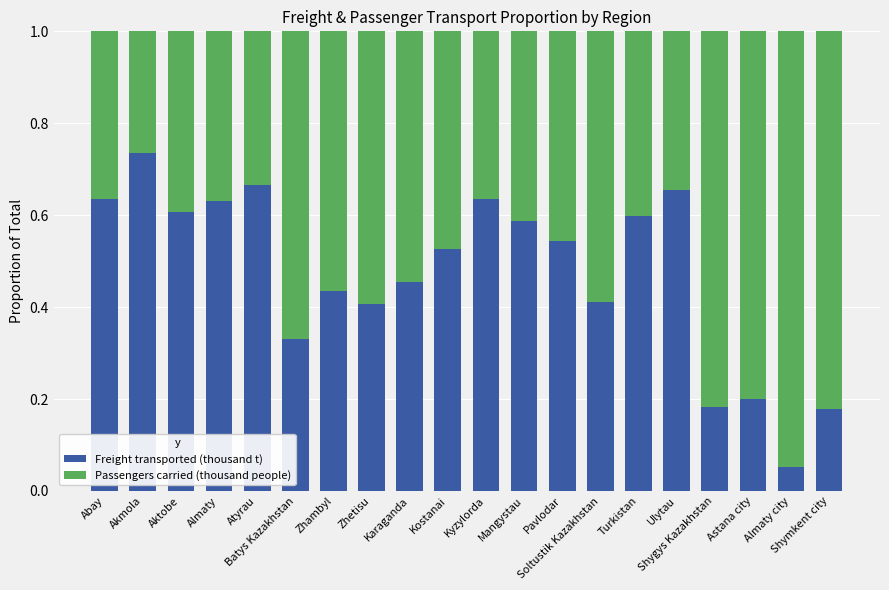

Are the bars grouped side by side (vs. stacked)?

No